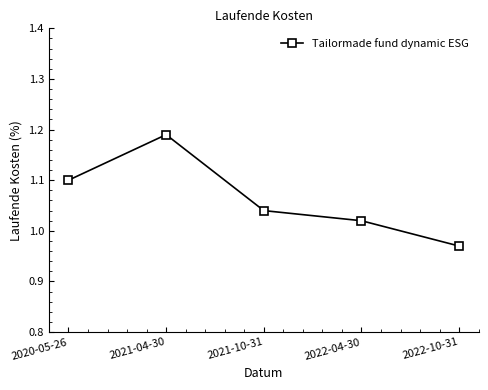

Between 2021-04-30 and 2022-10-31, which is larger?

2021-04-30